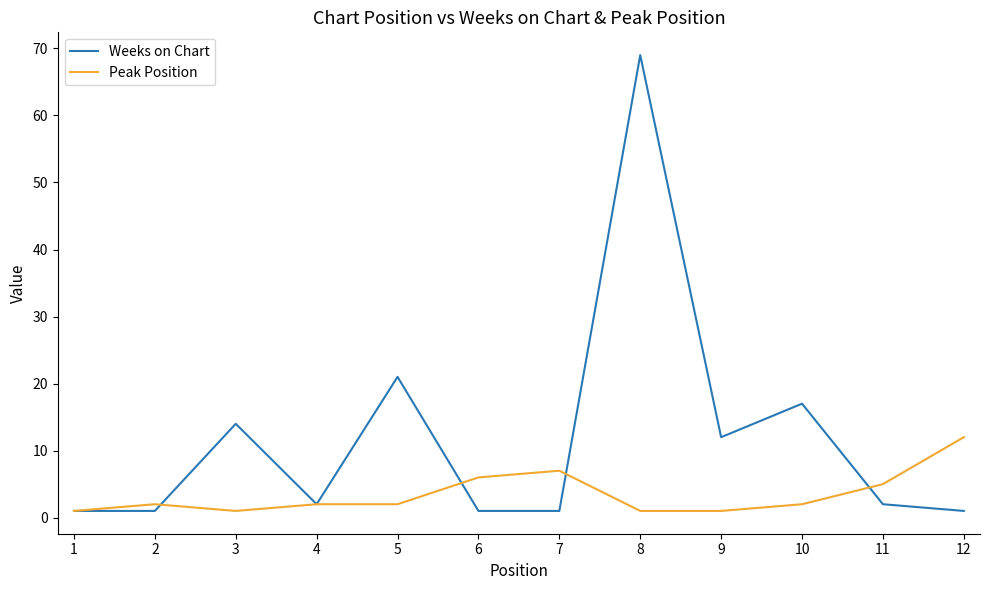

What are all the series names shown in the legend?

Weeks on Chart, Peak Position